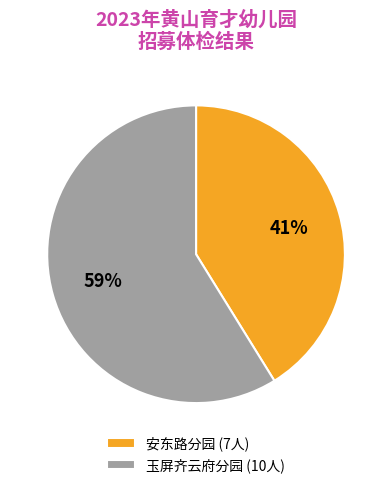

To the nearest percent, what is the combined percentage of 安东路分园 and 玉屏齐云府分园?

100%